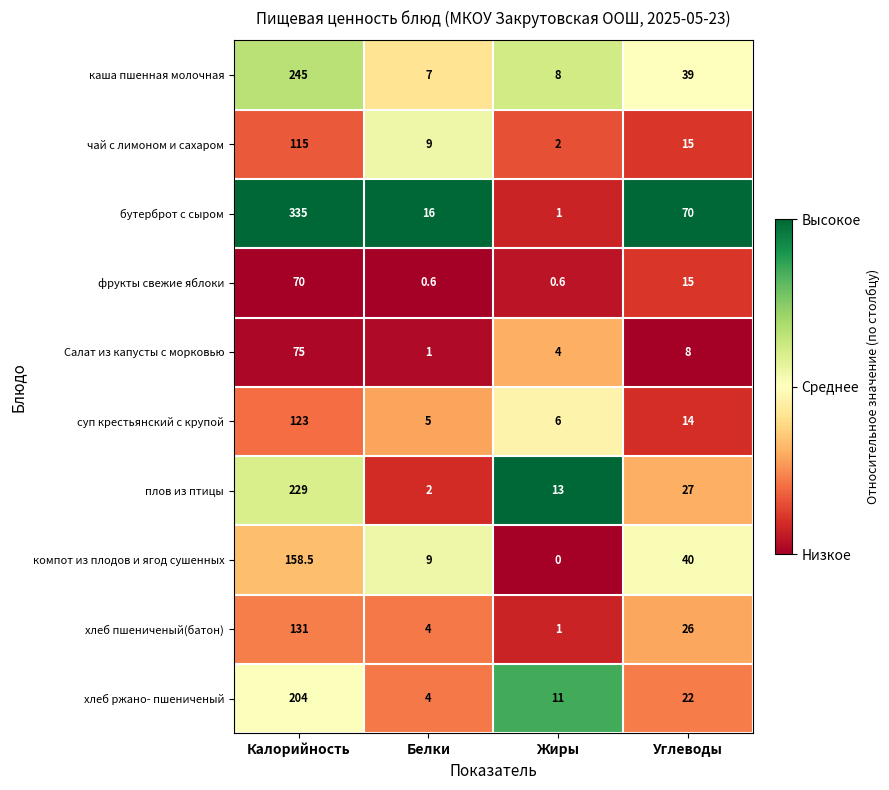

Which series has the widest spread of values?

бутерброт с сыром